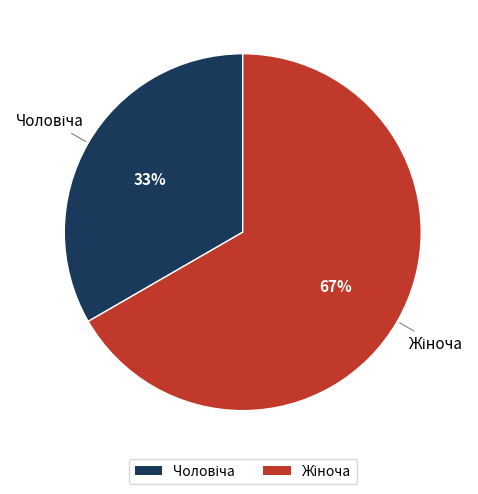

Is there a majority slice in this chart?

Yes